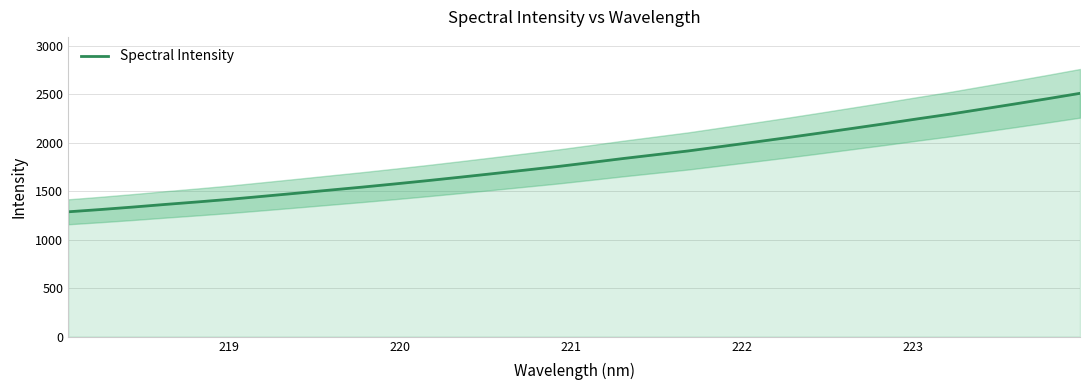

How many lines are shown in the chart?

1